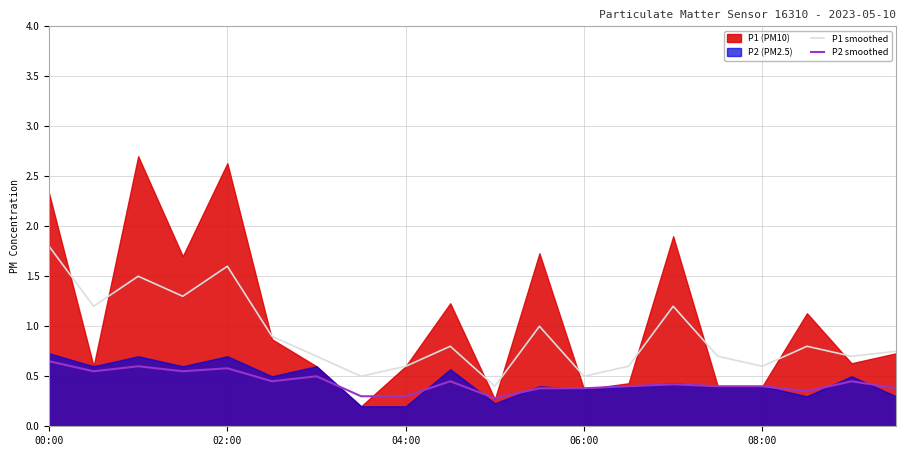

True or false: P1 smoothed and P2 smoothed cross at least once.

False